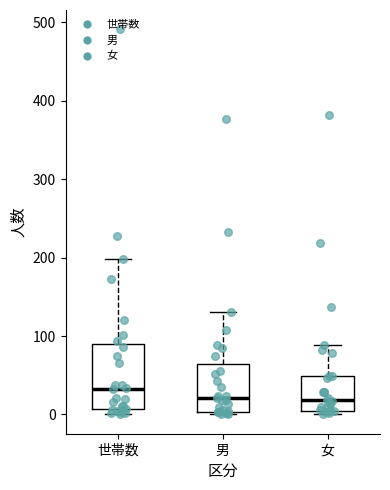

Reading left to right, read every box against the y-axis: the position of its median line, the range the box covers, and the ends of its whiskers. The values are not printed on the chart, so give them approximately, as read against the axis.

世帯数: median 30, box 10 to 90, whiskers 0 to 200
男: median 20, box 0 to 60, whiskers 0 (just below the box's lower edge) to 130
女: median 20, box 10 to 50, whiskers 0 to 90